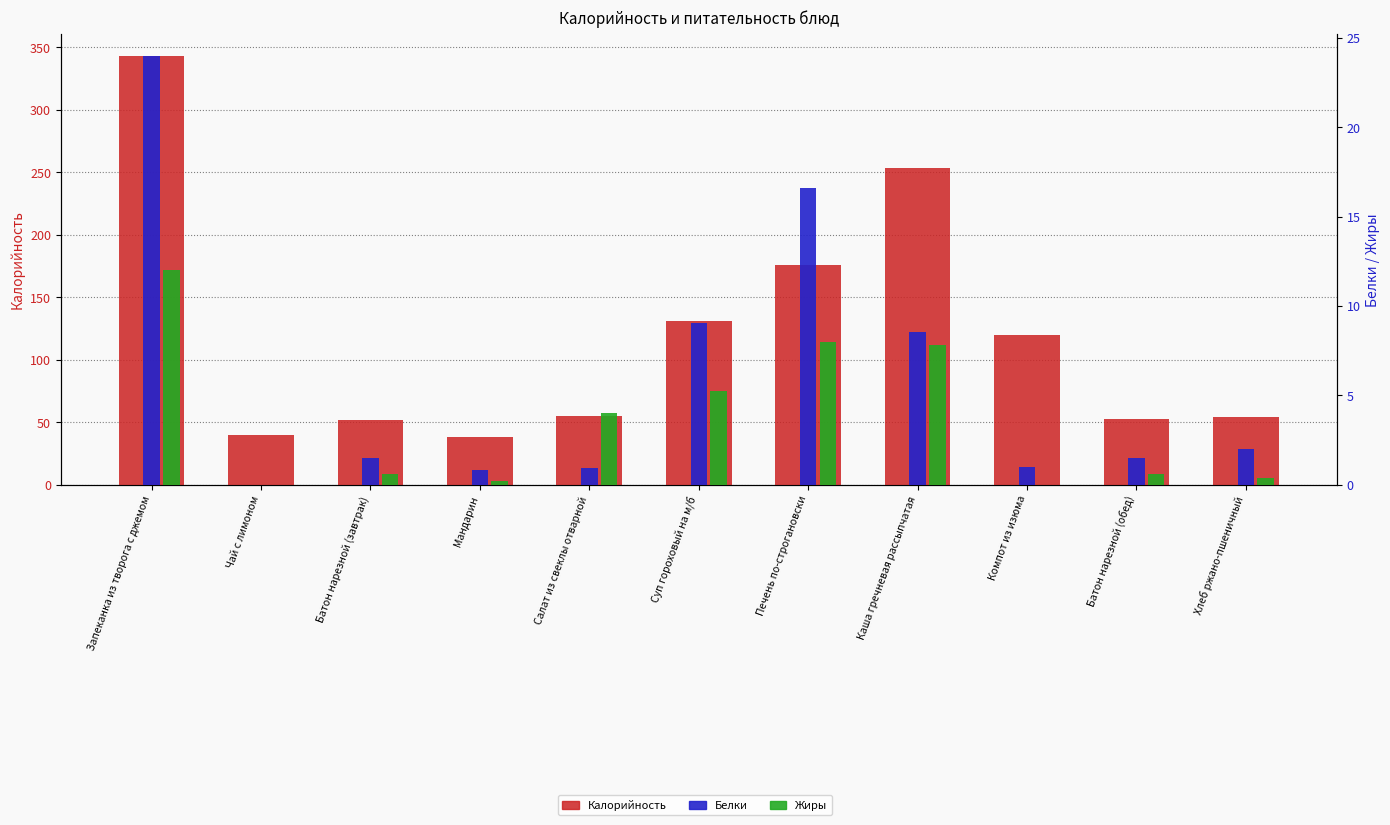

Rank the series at Запеканка из творога с джемом from highest to lowest value.

Калорийность, Белки, Жиры